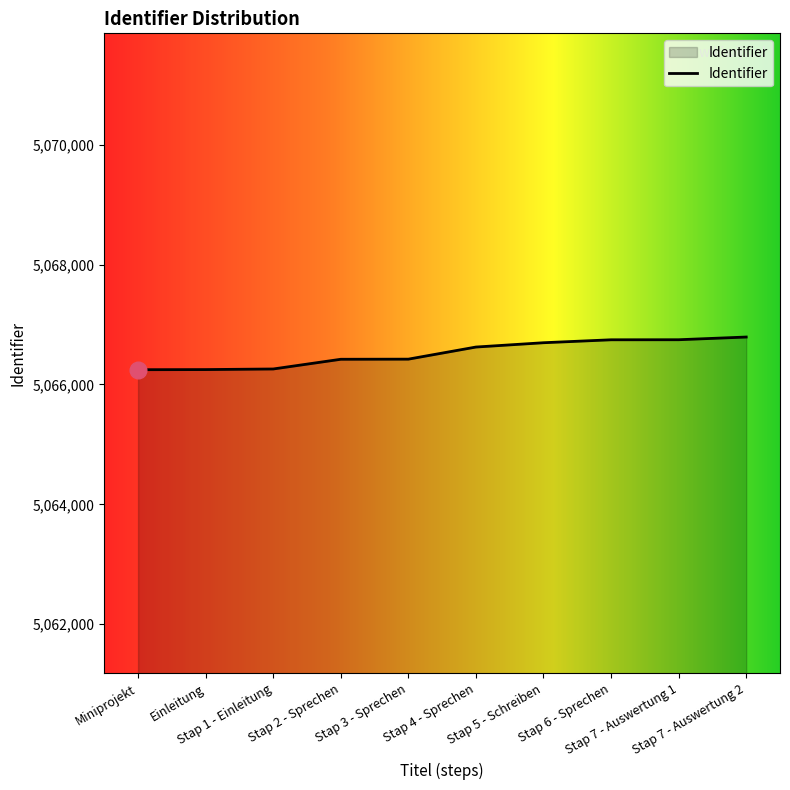

What is the difference between the maximum and minimum values?

545